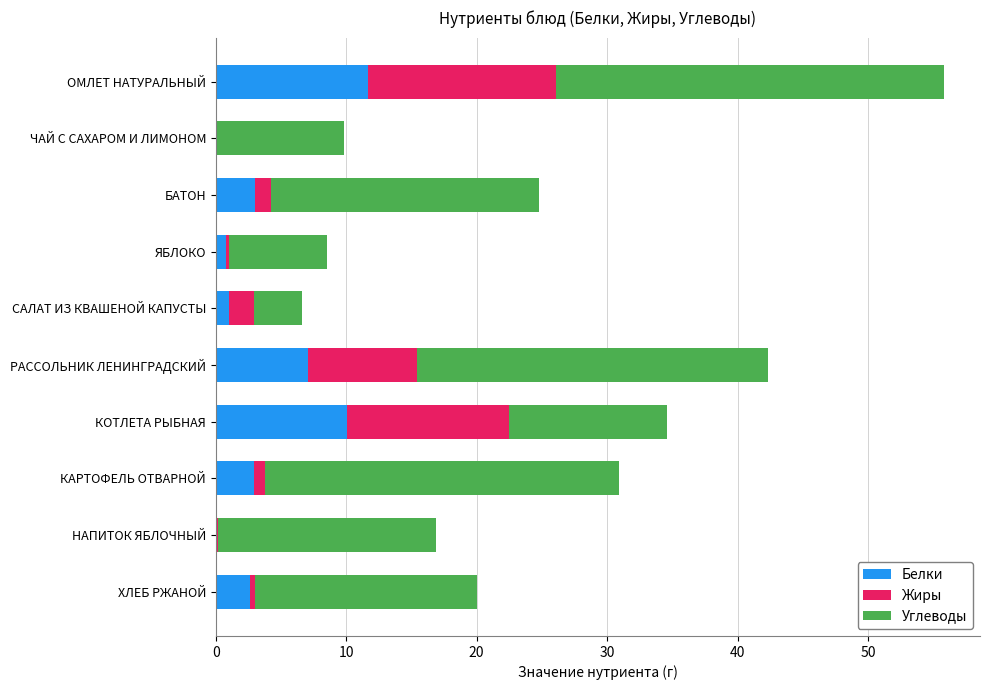

How many data points in Белки are above 2?

6